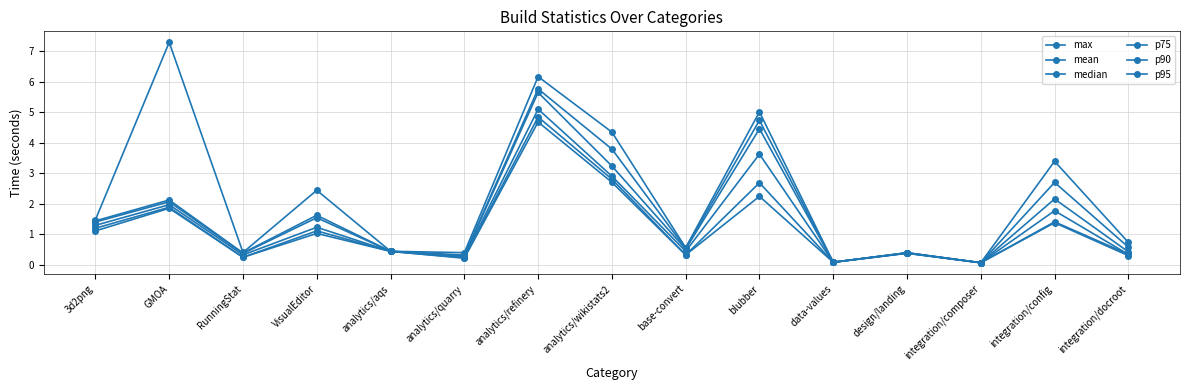

What is the total value across all series at integration/docroot?

2.7